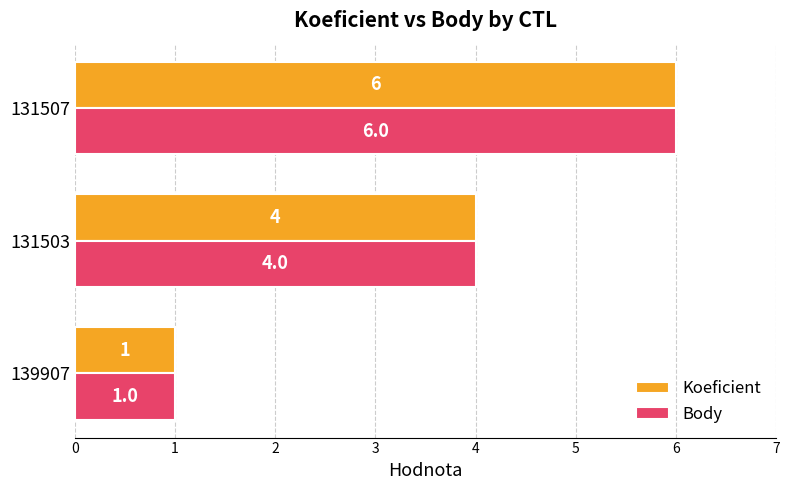

List the labels in order of Body value, largest first.

131507, 131503, 139907